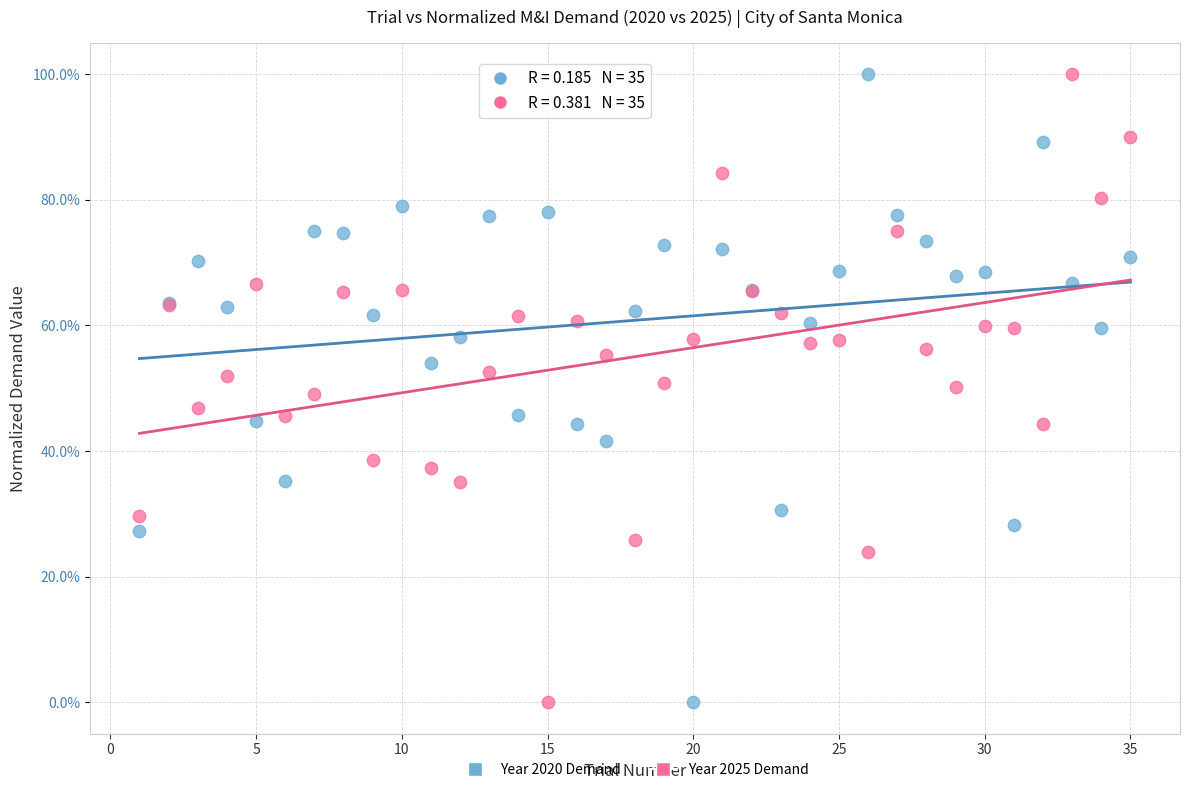

What are all the series names shown in the legend?

Year 2020 Demand, Year 2025 Demand